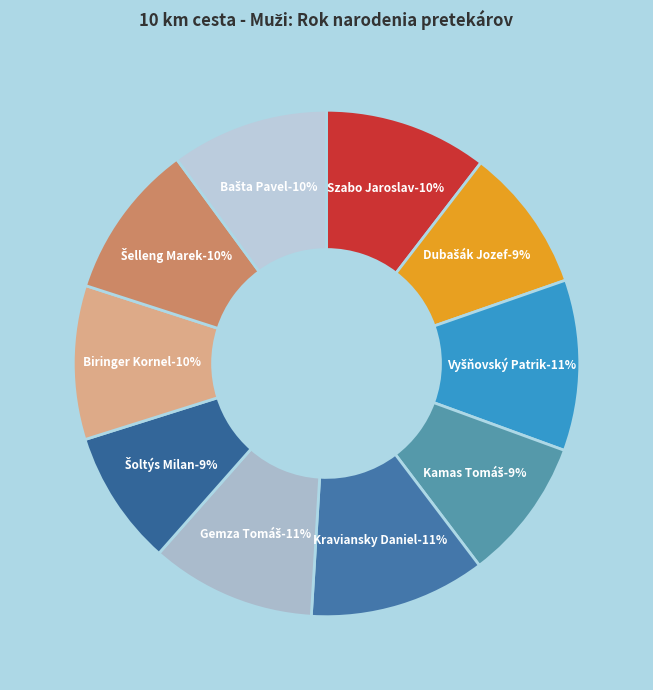

Does Gemza Tomáš represent more than half of the total?

No